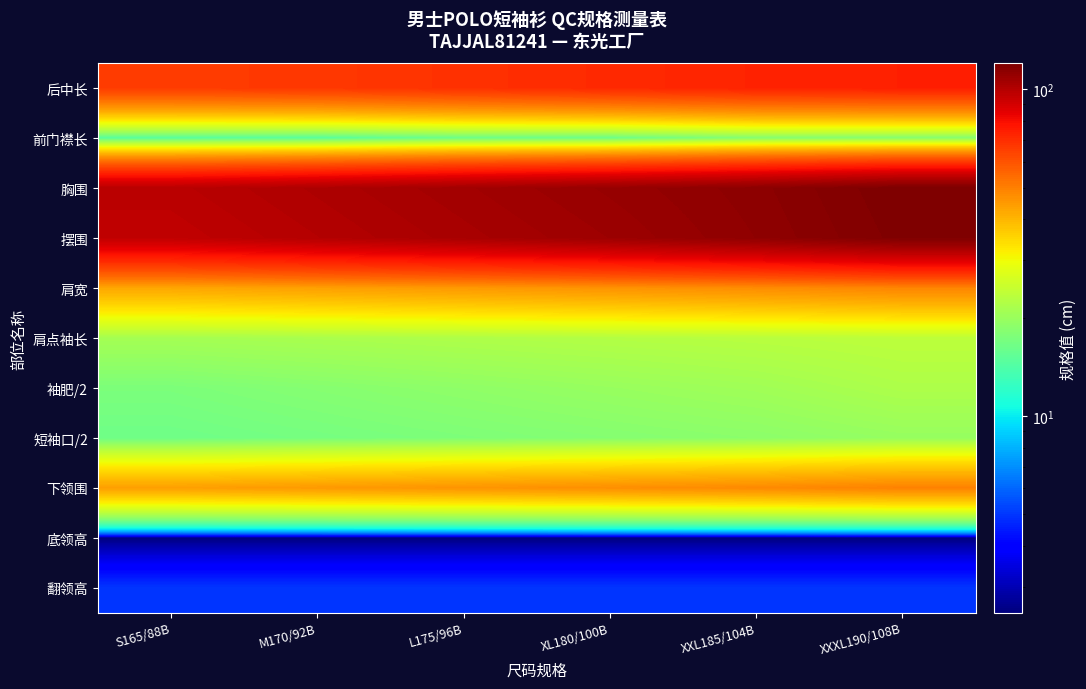

What is the spread (max minus min) of values at S165/88B?

95.5